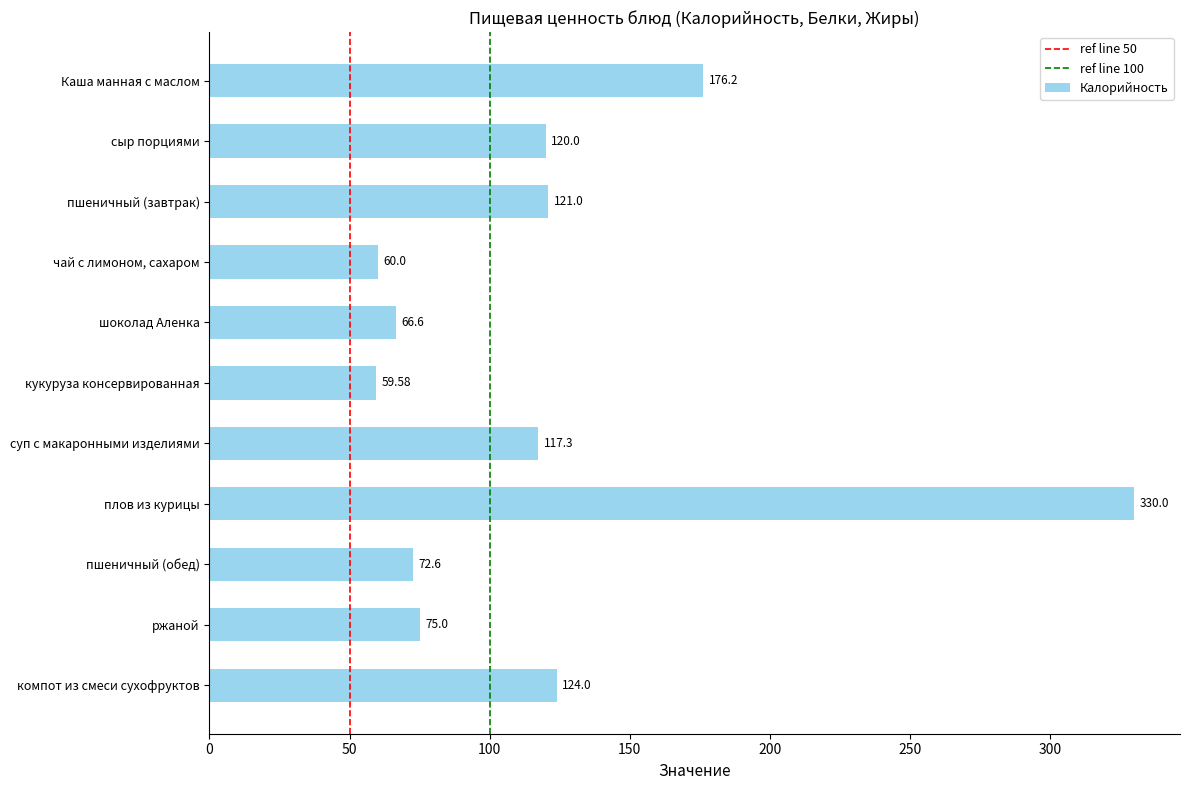

What is the label of the 9th bar from the bottom?

пшеничный (завтрак)